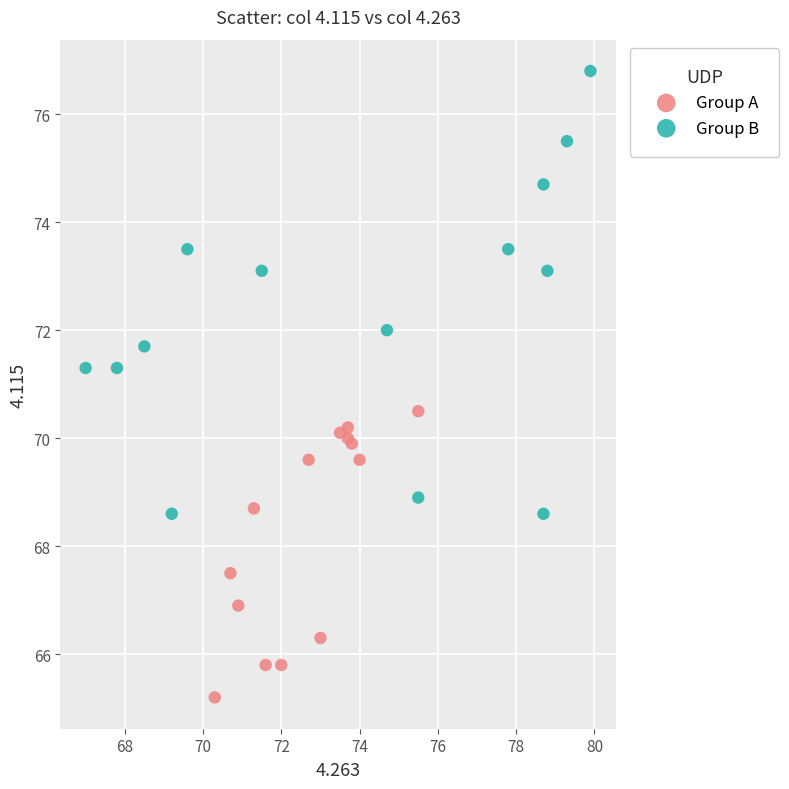

Which series has the largest Y range (max minus min)?

Group B